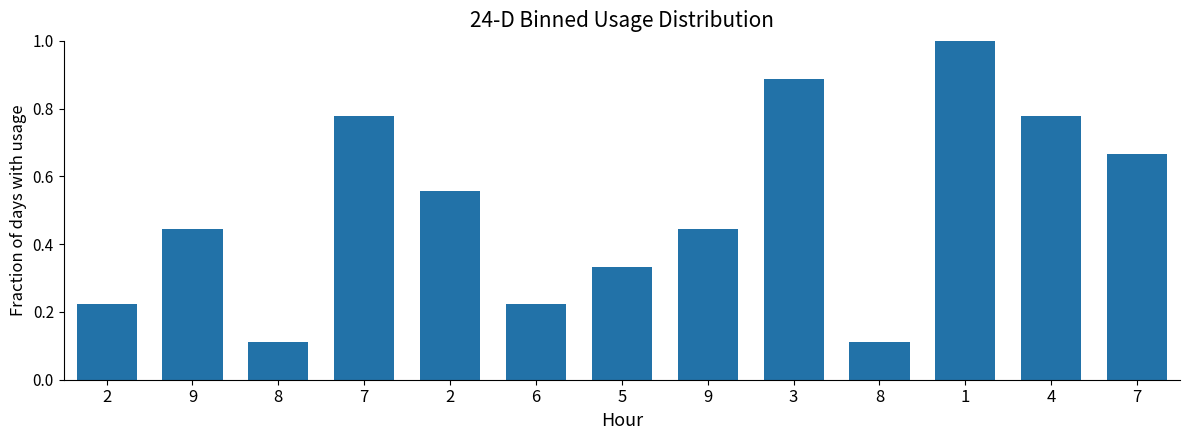

Are the bars horizontal?

No